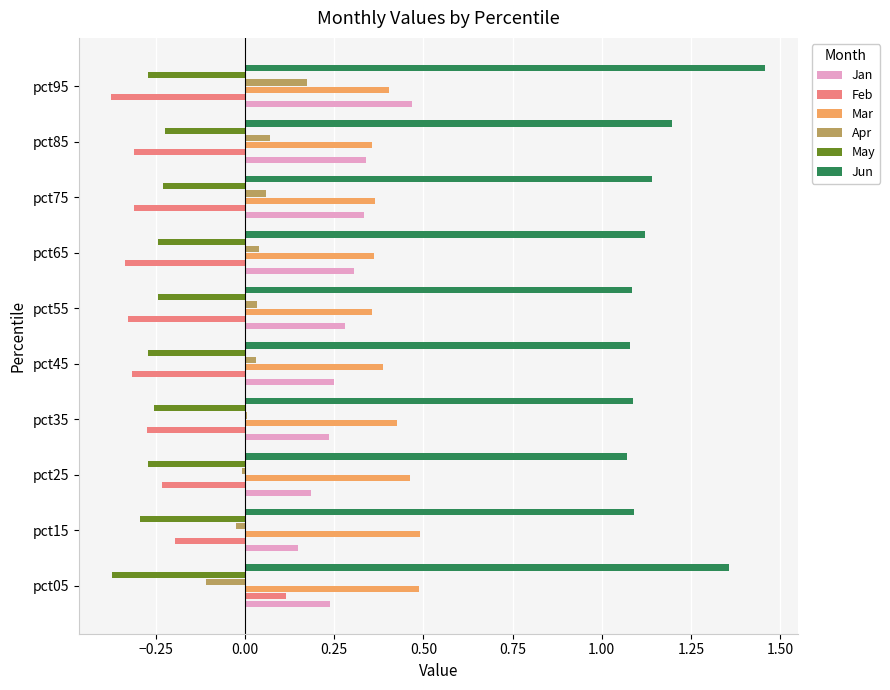

At which label does Apr reach its peak?

pct95